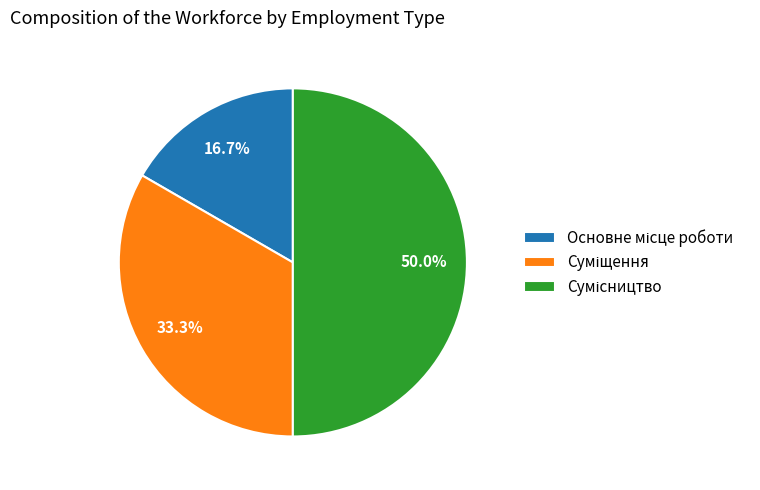

To the nearest percent, what is the difference between the largest and smallest slice percentages?

33%